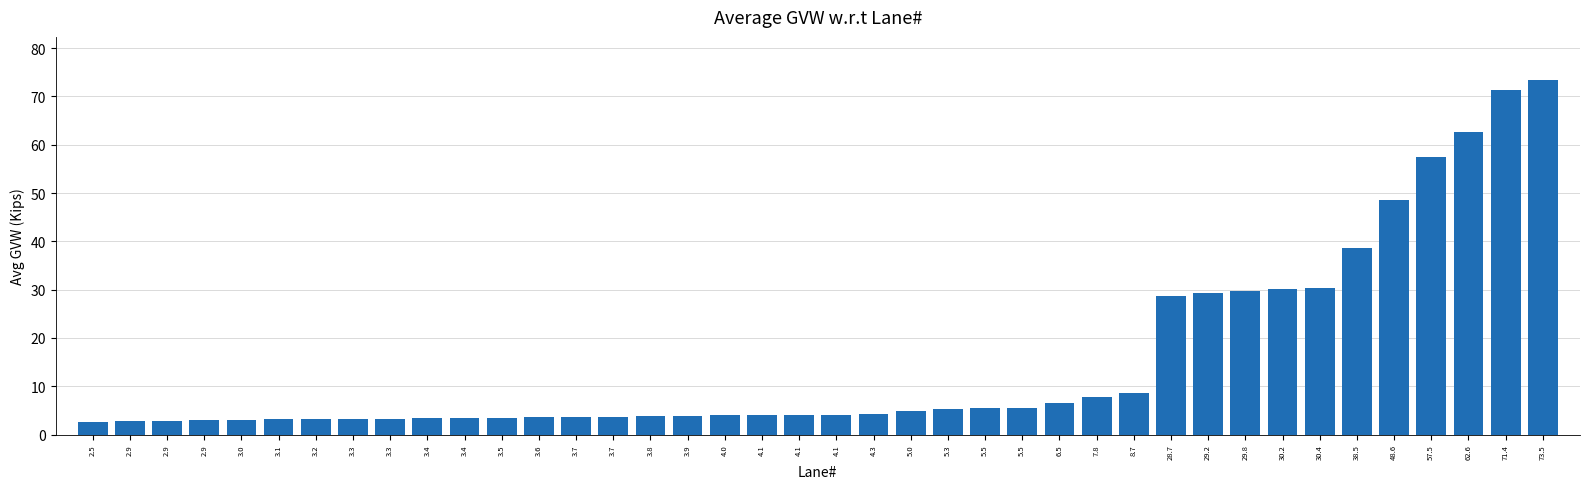

Which has a higher value, 3.4 or 5.5?

5.5